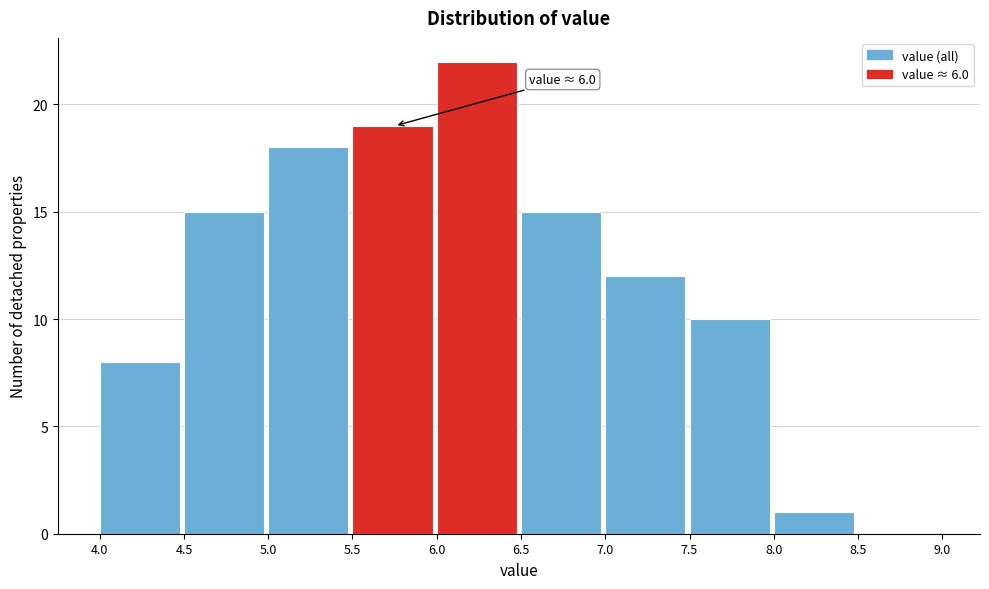

Over which range of the x-axis is the bar tallest?

6.0 to 6.5